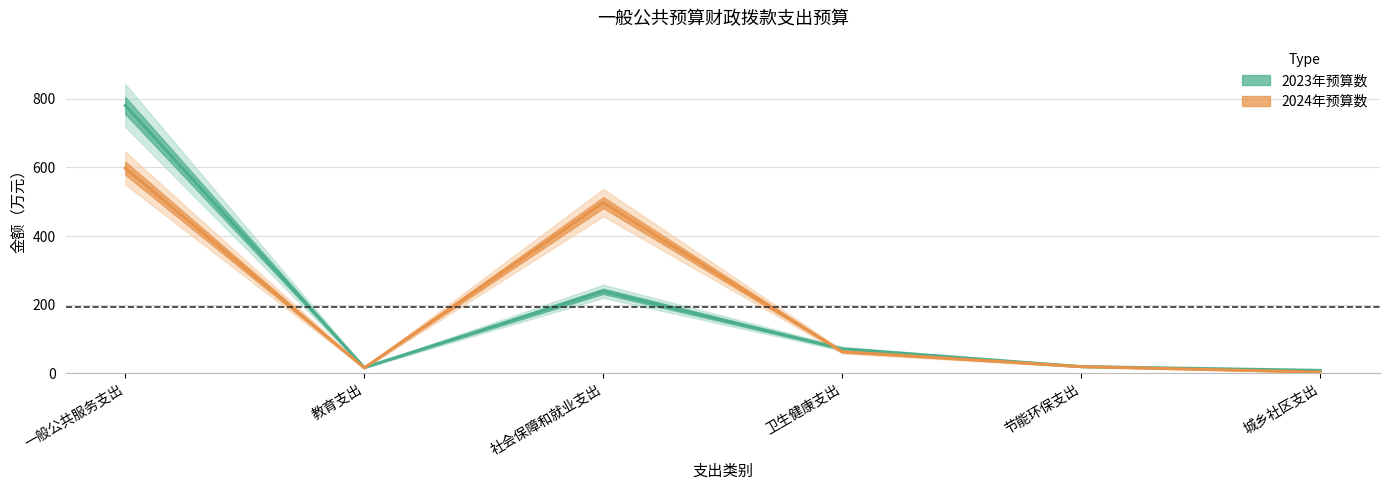

At 卫生健康支出, list the series in order from smallest to largest.

2024年预算数, 2023年预算数